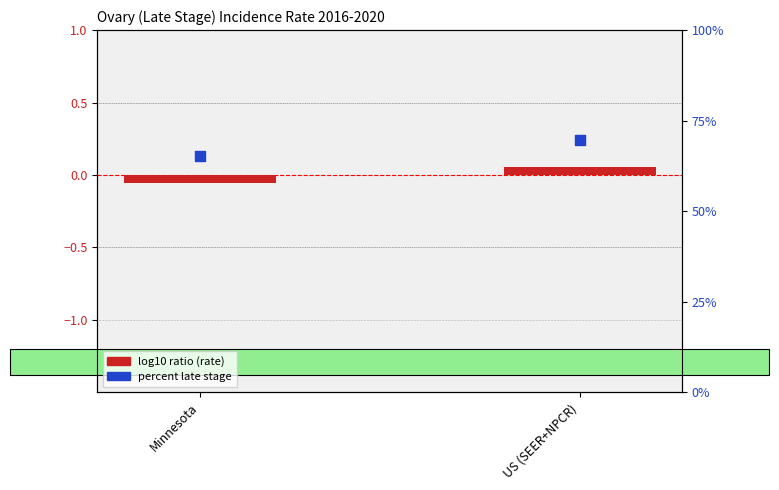

Which series has the largest Y range (max minus min)?

percent late stage